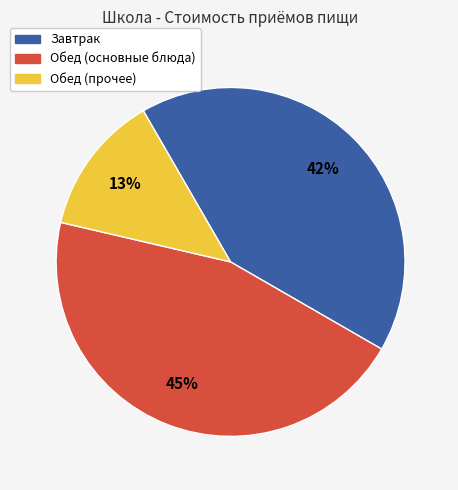

To the nearest percent, what is the average slice percentage?

33%